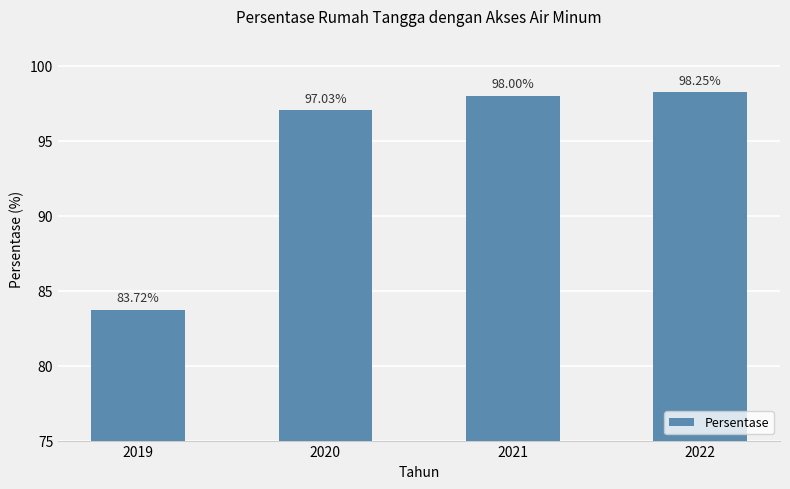

Does the chart contain stacked bars?

No